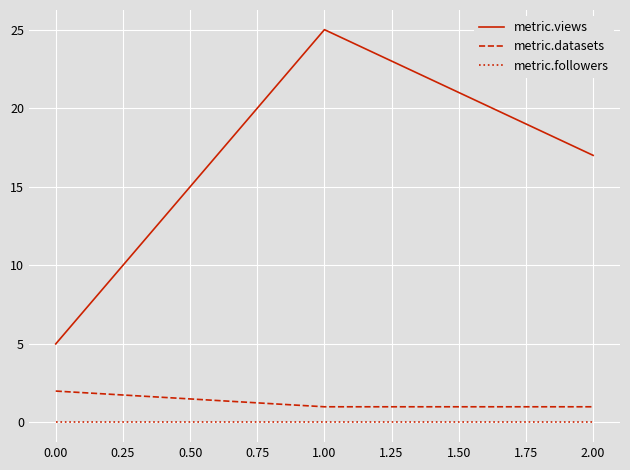

Reading left to right, list all the values displayed in this chart.

metric.views: 5	25	17
metric.datasets: 2	1	1
metric.followers: 0	0	0